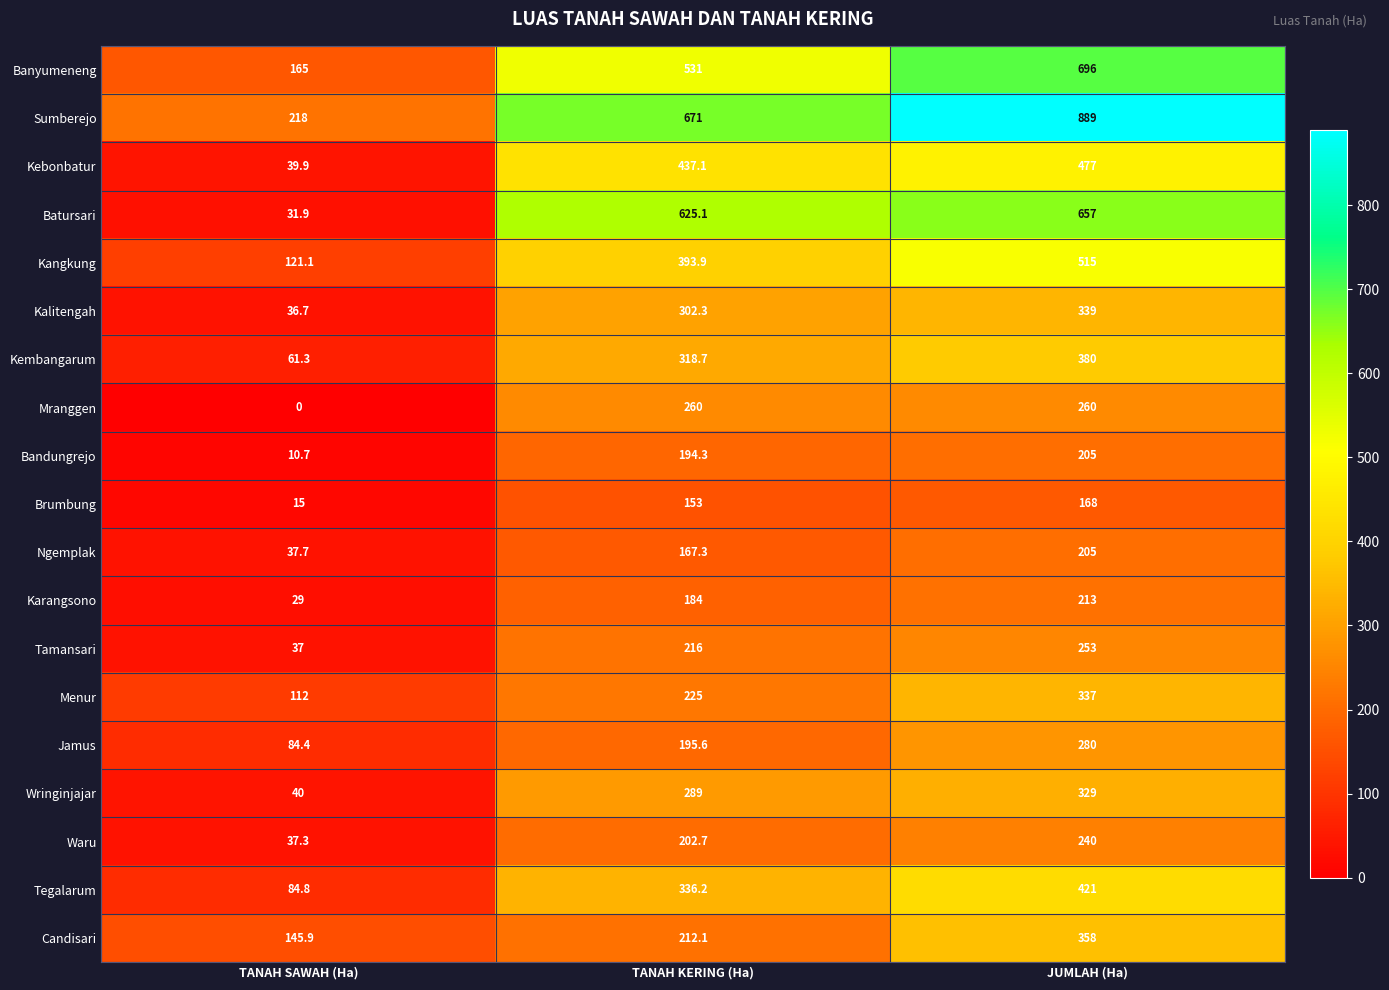

What is the difference between the Kalitengah values at TANAH SAWAH (Ha) and TANAH KERING (Ha)?

265.6